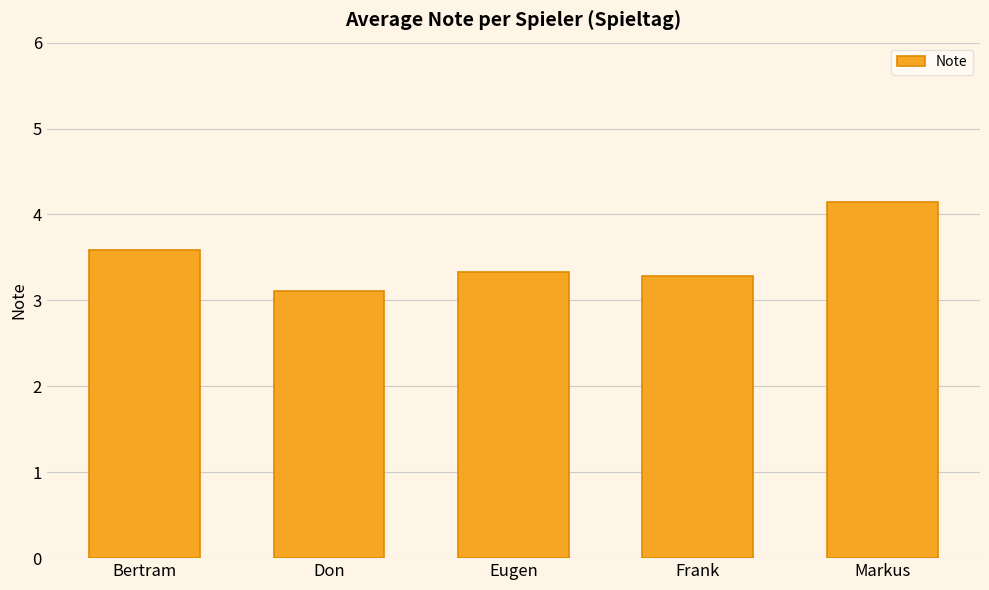

What is the value of the 5th bar from the left?

4.1